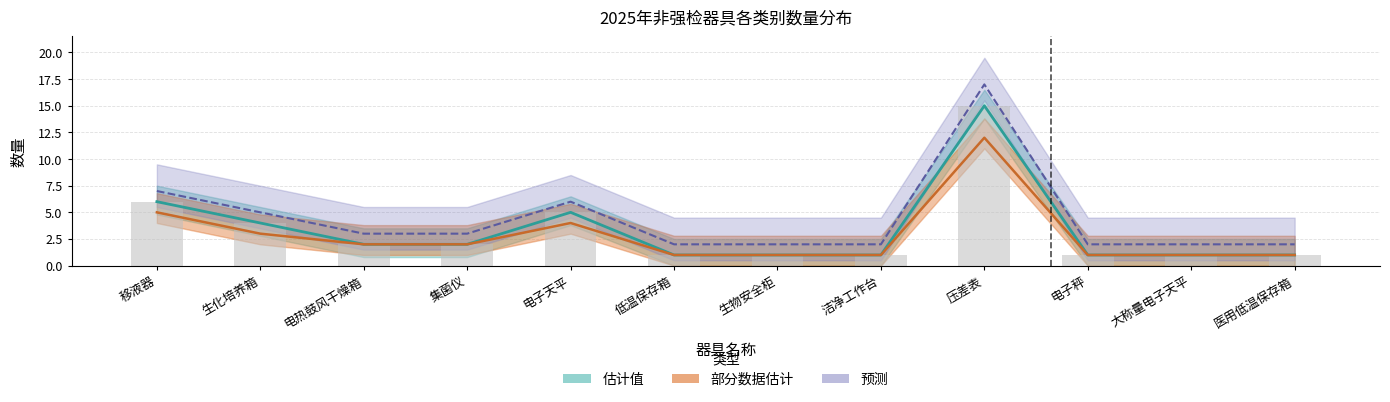

Count the number of categories in the chart.

12